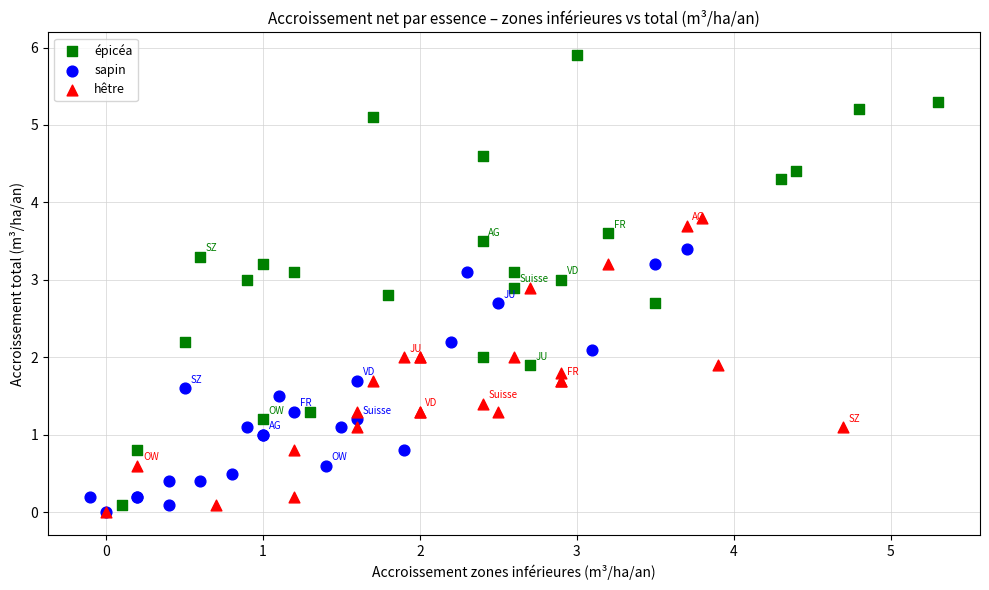

Which series has the largest Y range (max minus min)?

épicéa